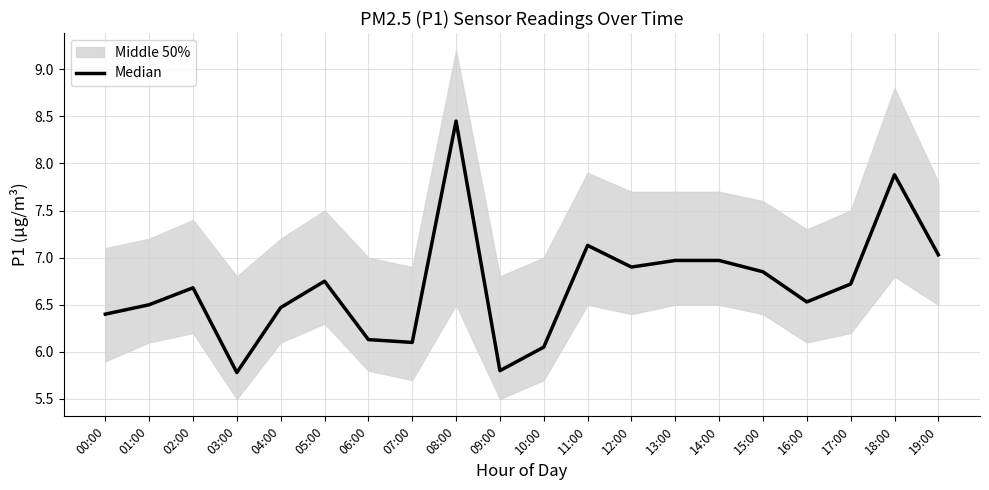

Where does the data first go above 6?

00:00